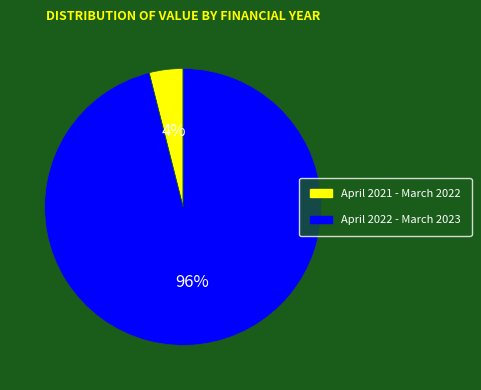

Do April 2022 - March 2023 and April 2021 - March 2022 together represent more than half of the pie?

Yes